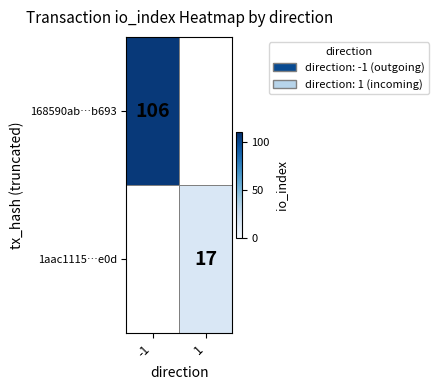

Count the number of categories in the chart.

2